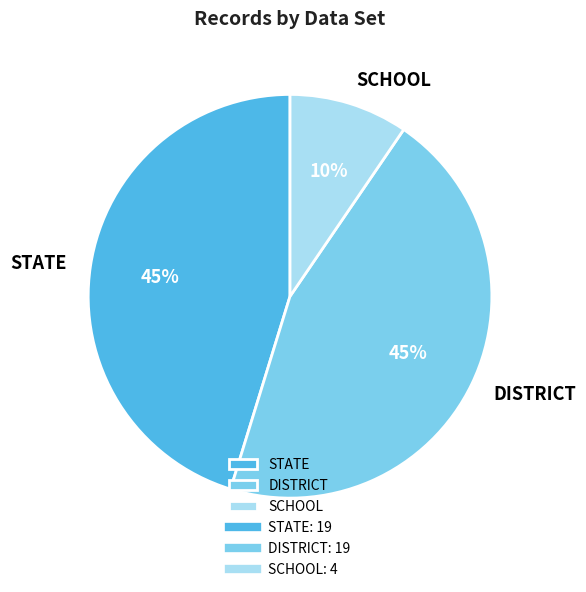

Is DISTRICT the majority of the pie?

No